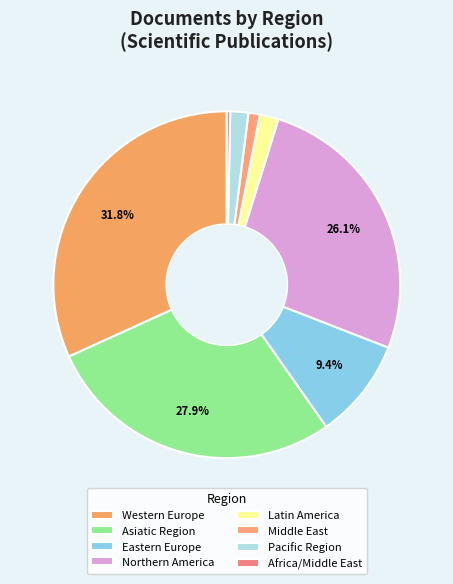

To the nearest percent, what percentage of the pie is Western Europe?

32%